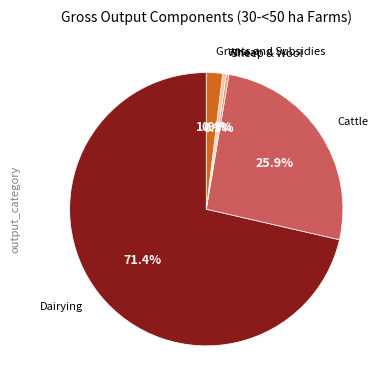

Does any single category account for the majority?

Yes